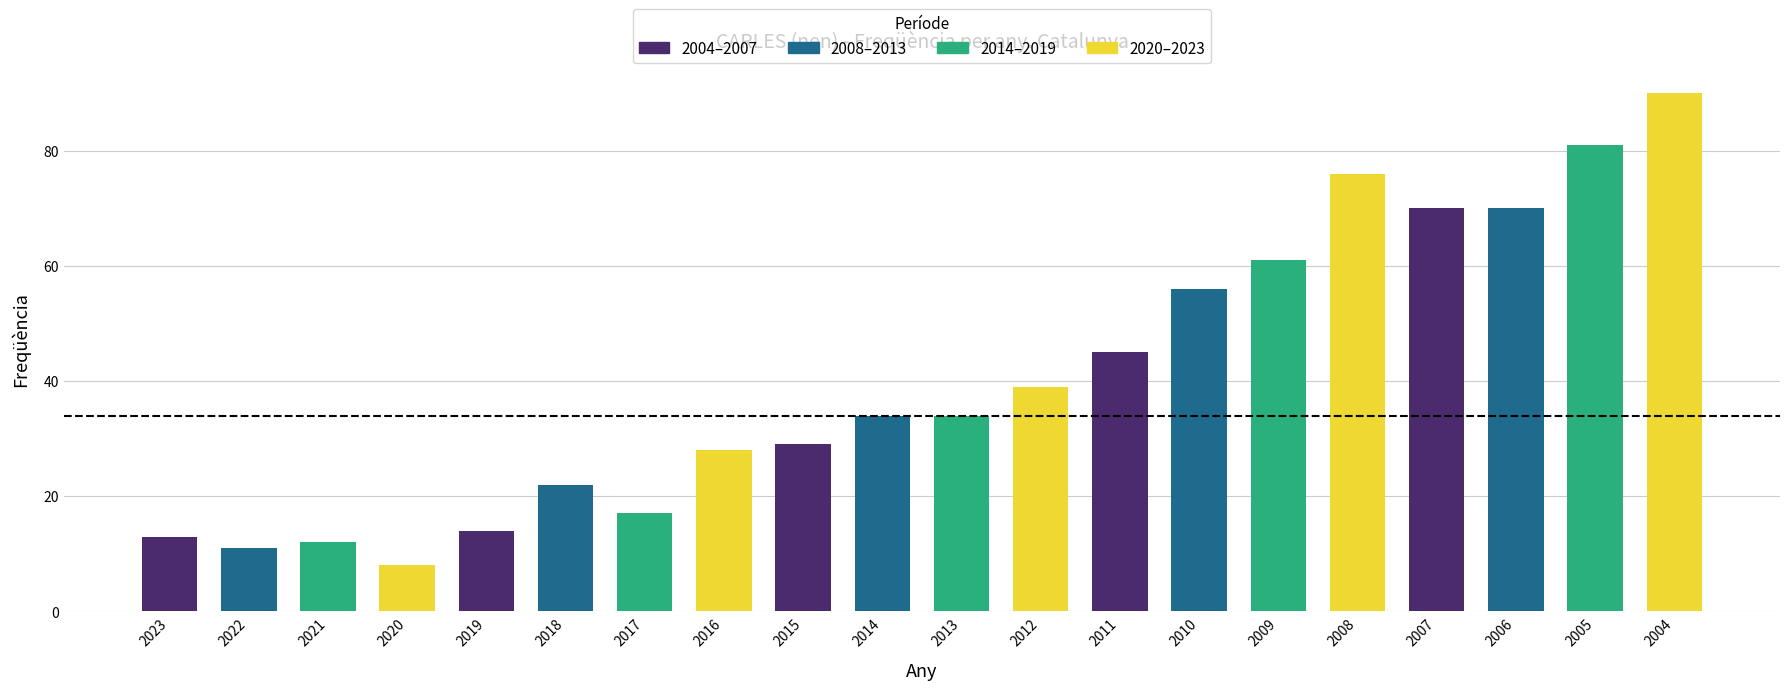

How many categories are shown in the chart?

20